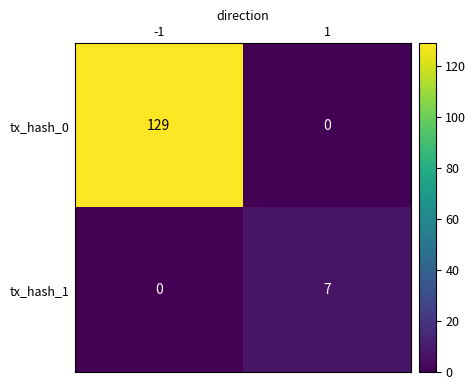

Reading left to right, extract all data points from this chart.

tx_hash_0: 129	0
tx_hash_1: 0	7